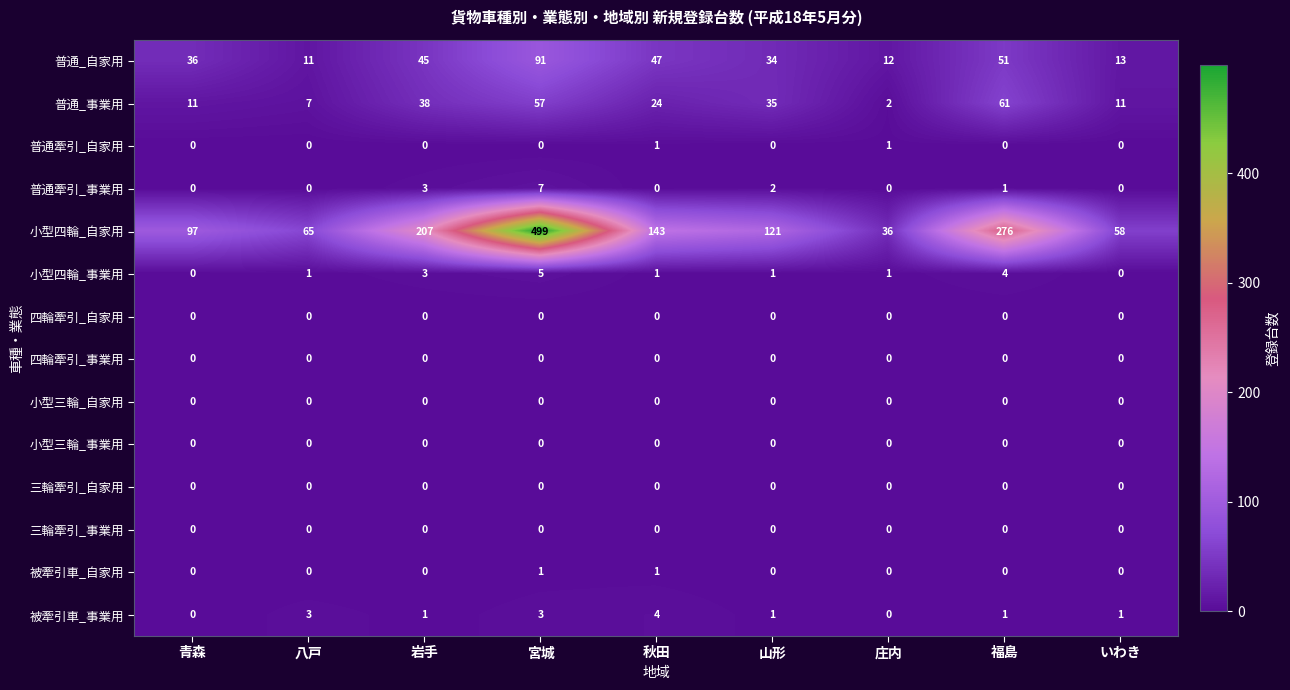

What is the total value across all series at 福島?

394